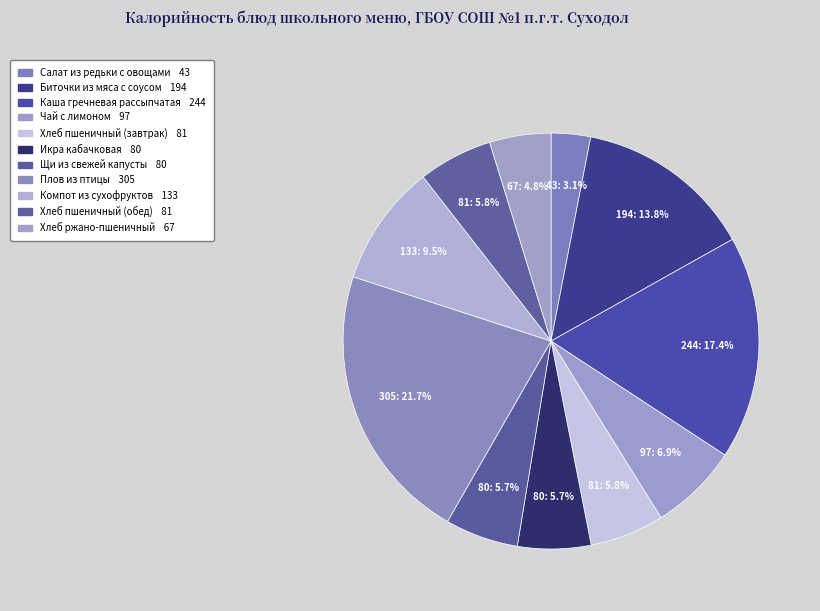

What is the smallest slice in the pie chart?

Салат из редьки с овощами